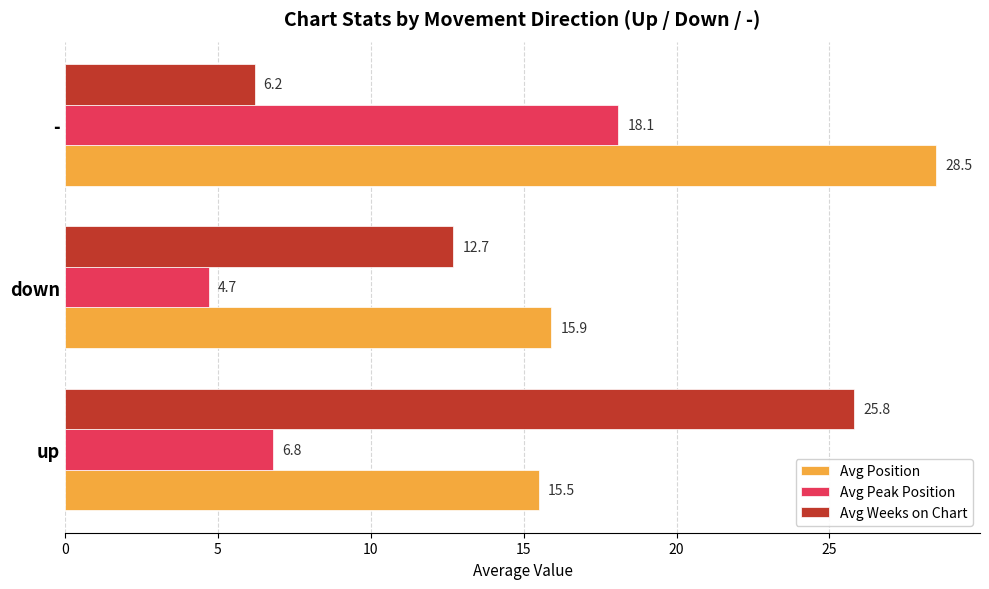

Which series has the widest spread of values?

Avg Weeks on Chart